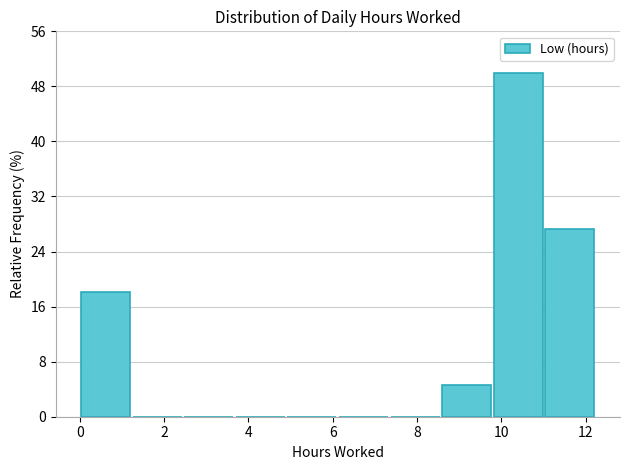

Over which range of the x-axis is the bar tallest?

9.8 to 11.0